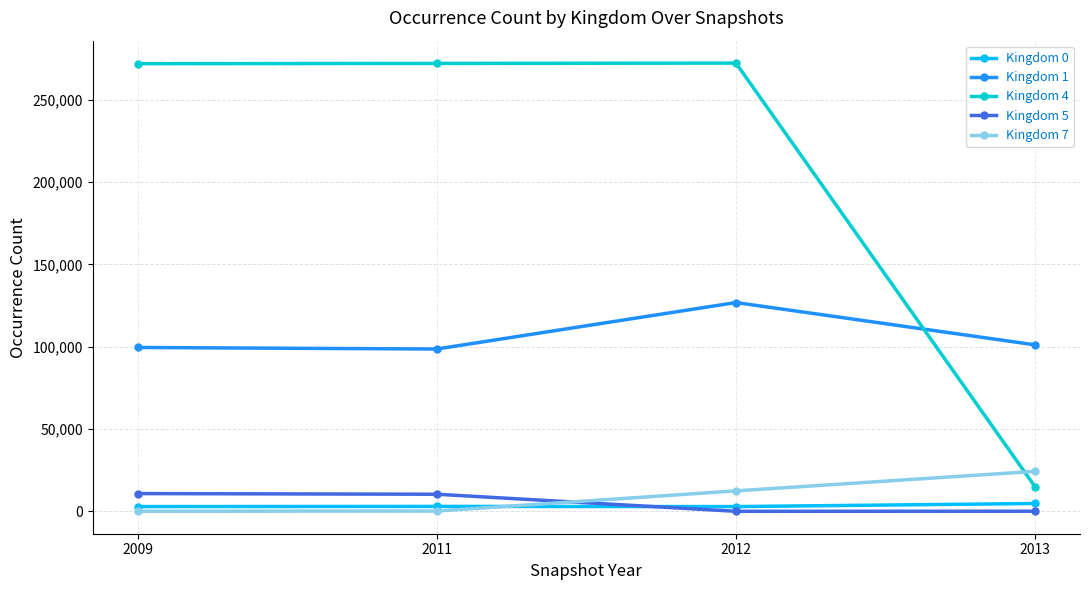

Which series has the largest total across all categories?

Kingdom 4